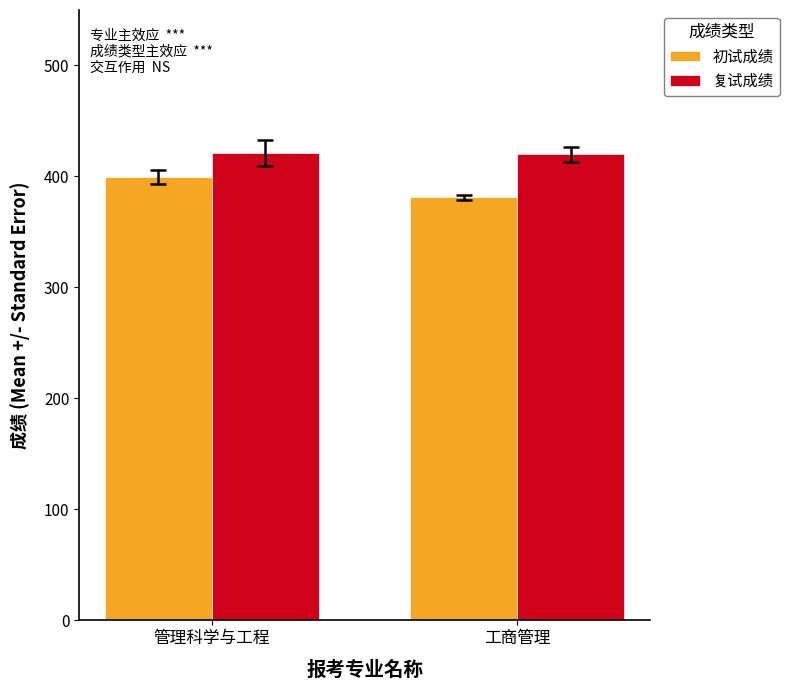

What is the label of the 2nd bar from the right?

管理科学与工程